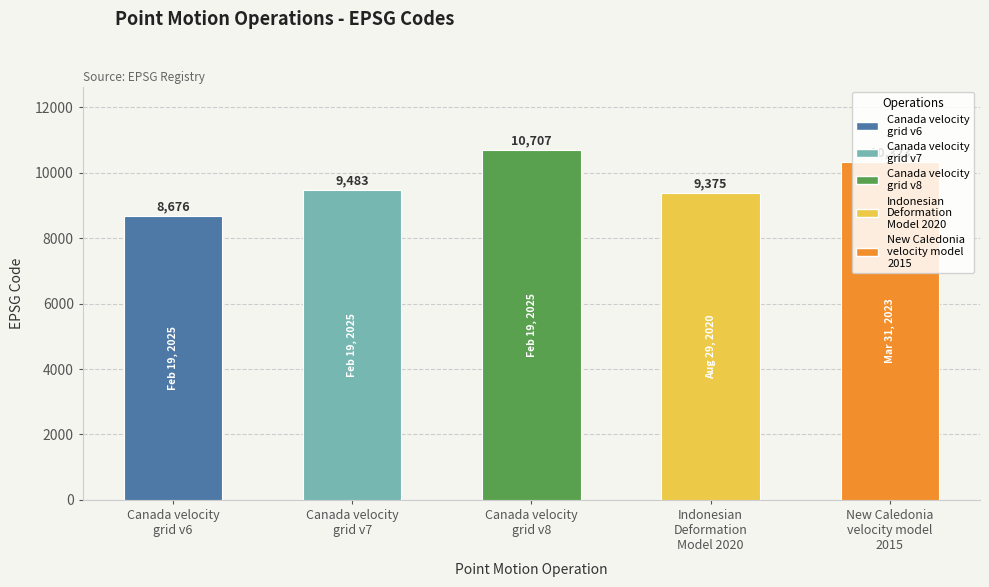

What is the difference between the maximum and minimum values?

2031